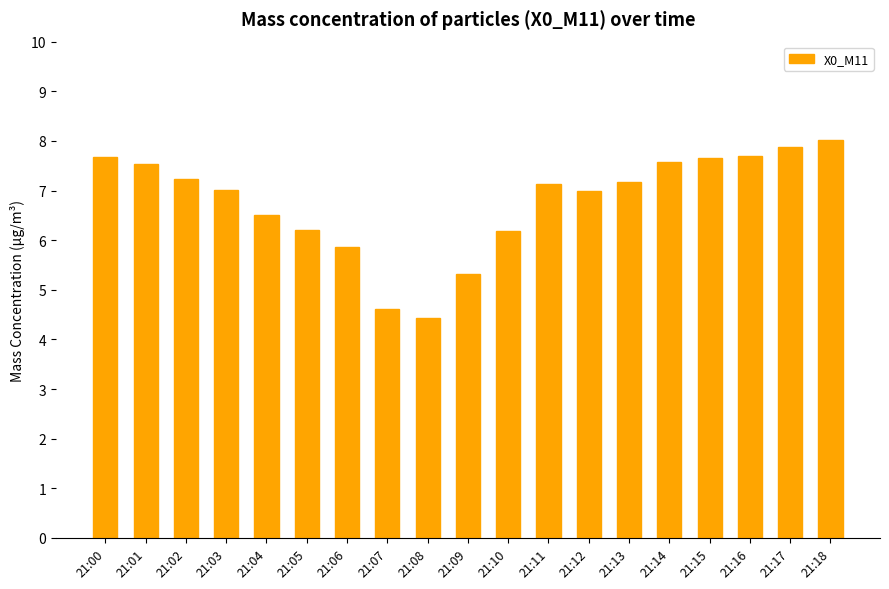

What is the greatest value displayed?

8.0